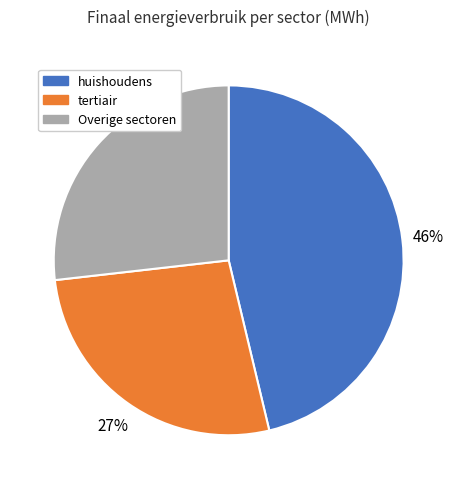

What percentage is the huishoudens slice, to the nearest percent?

46%